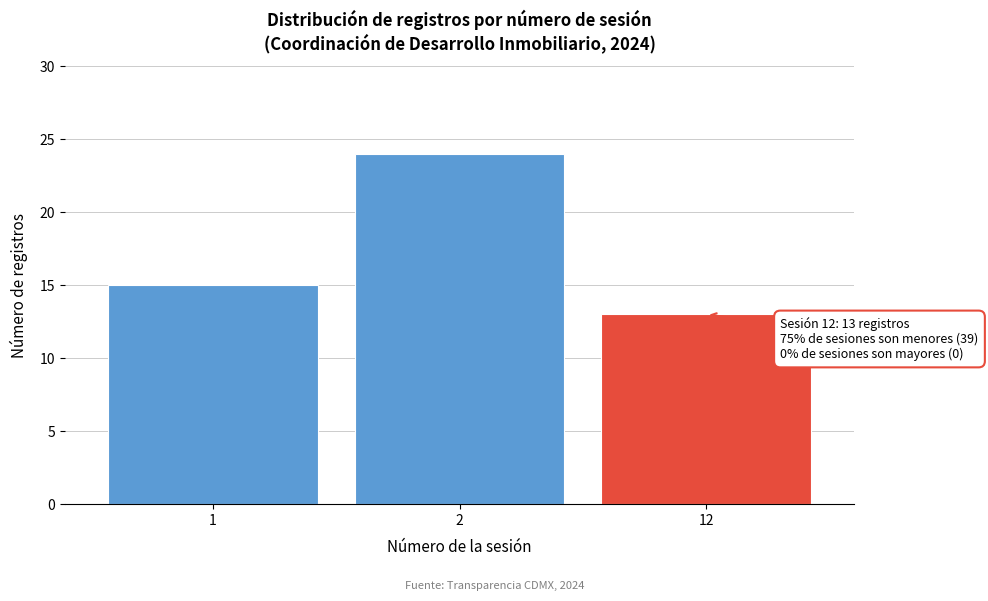

Reading left to right, transcribe all the data shown in this chart.

1=15	2=24	12=13